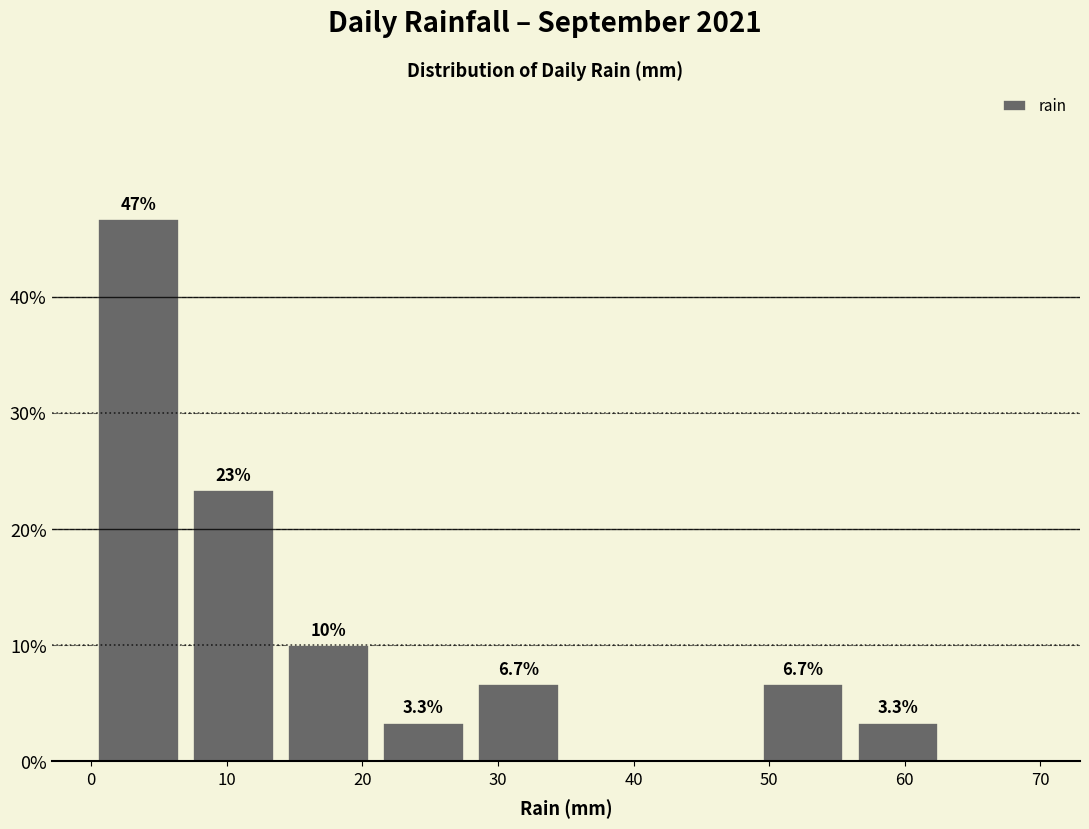

Over which range of the x-axis is the bar tallest?

0 to 7